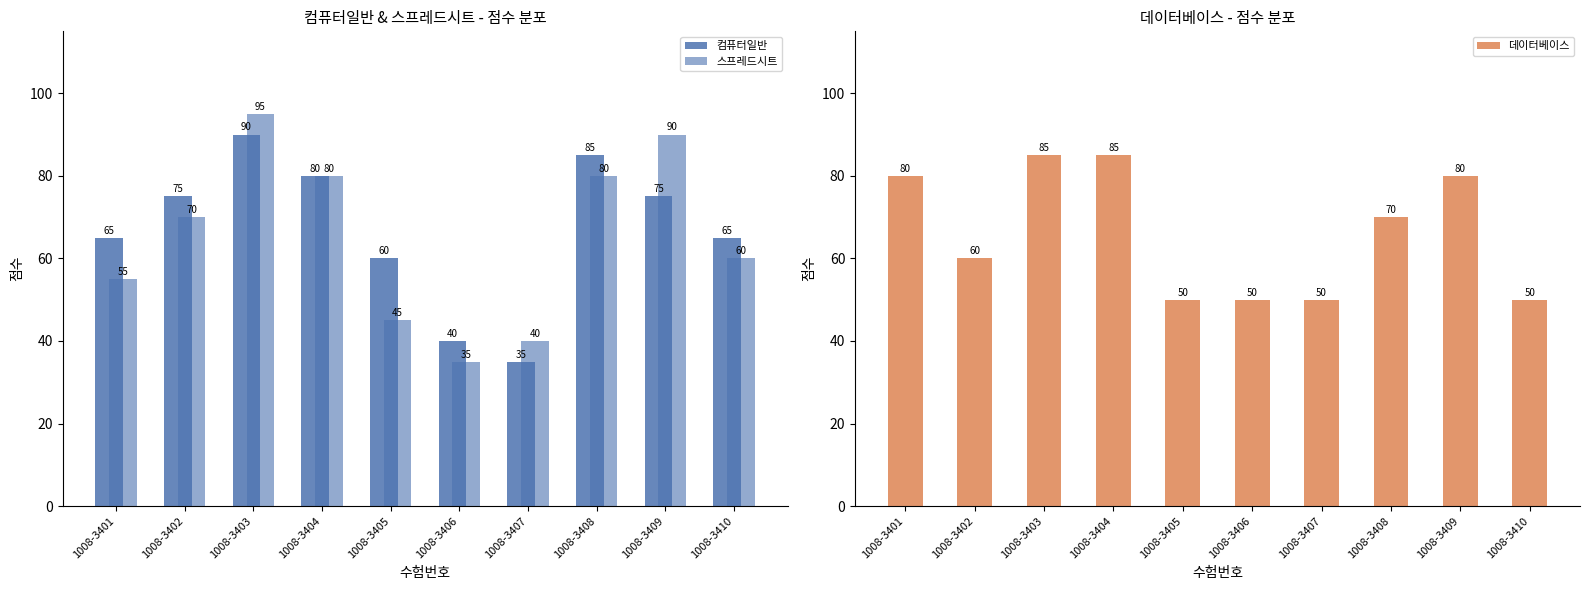

At which category does the chart reach its peak across all series?

1008-3403